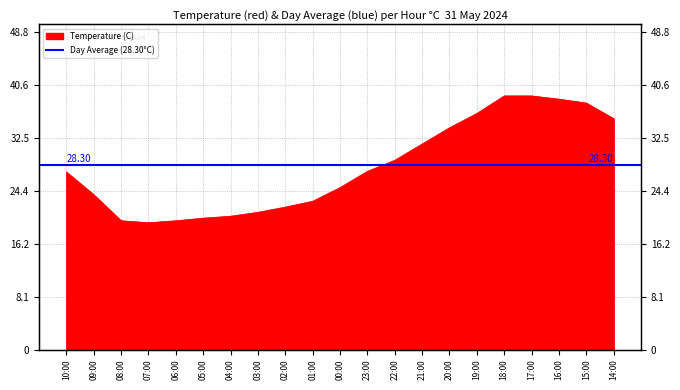

What is the change in value from 23:00 to 18:00?

+11.6